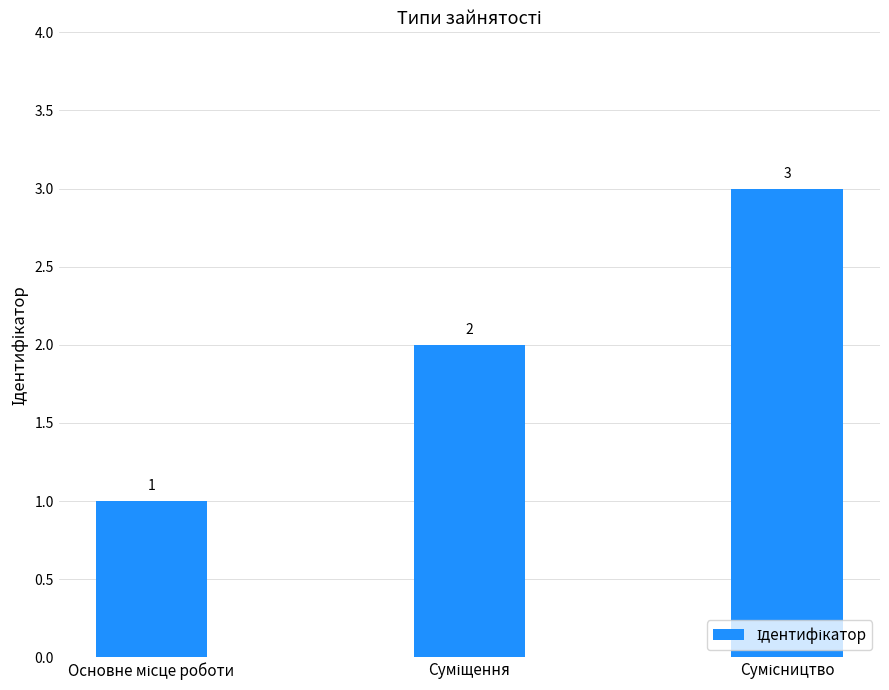

What is the maximum value shown in the chart?

3